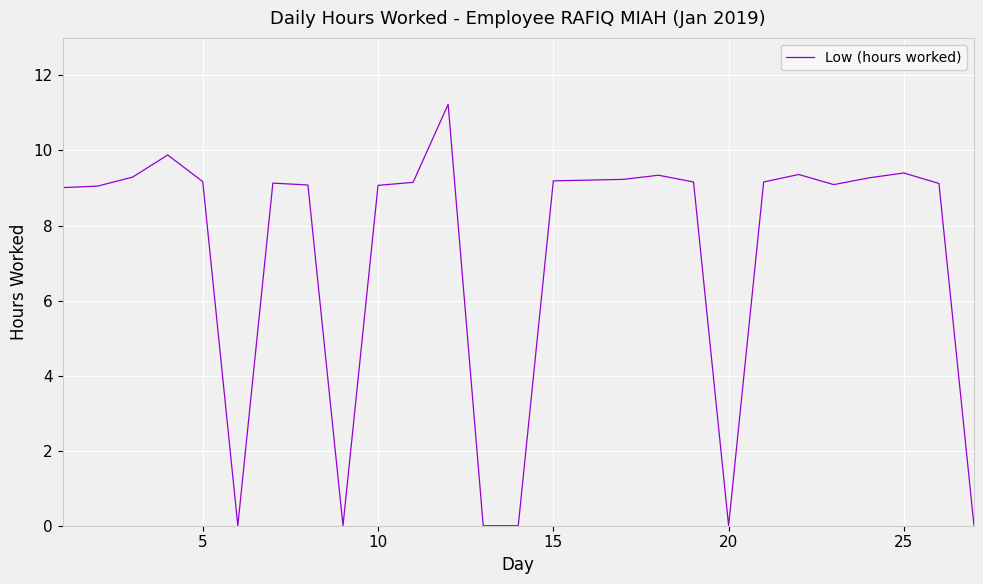

How many series are shown in this chart?

1